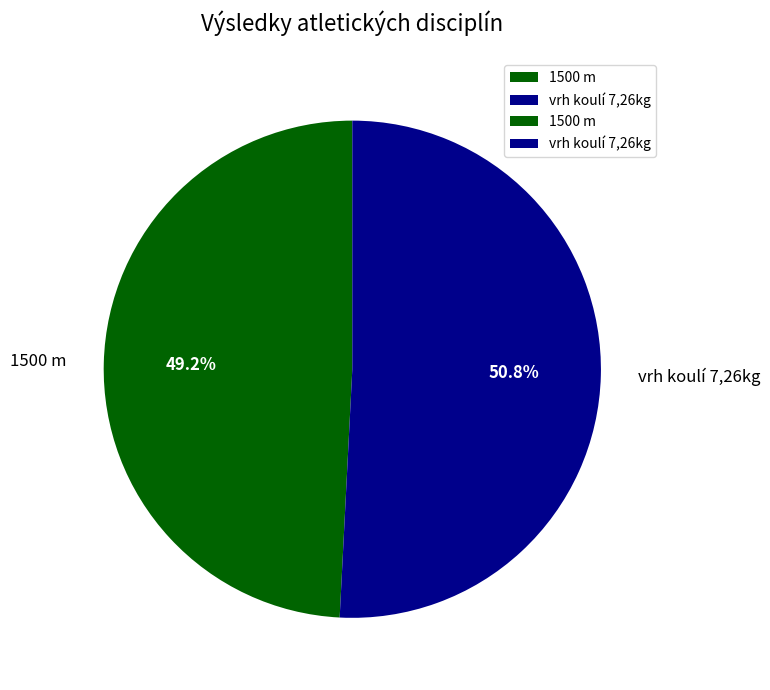

What is the largest slice in the pie chart?

vrh koulí 7,26kg